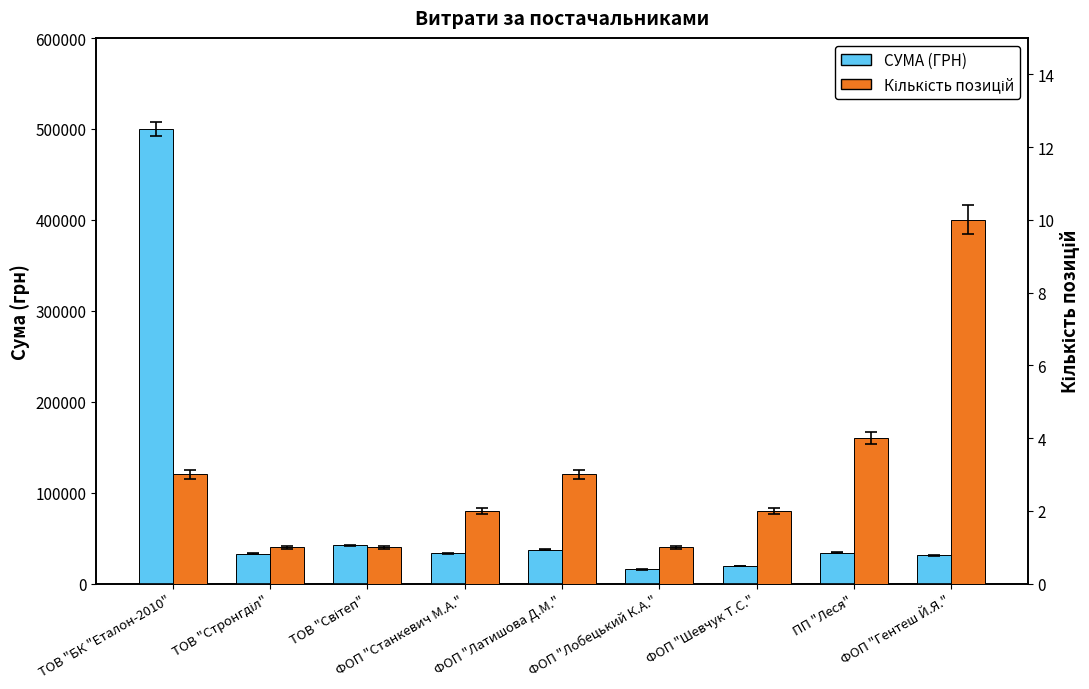

What is the value of the Кількість позицій bar at the 3rd from the left?

1.0